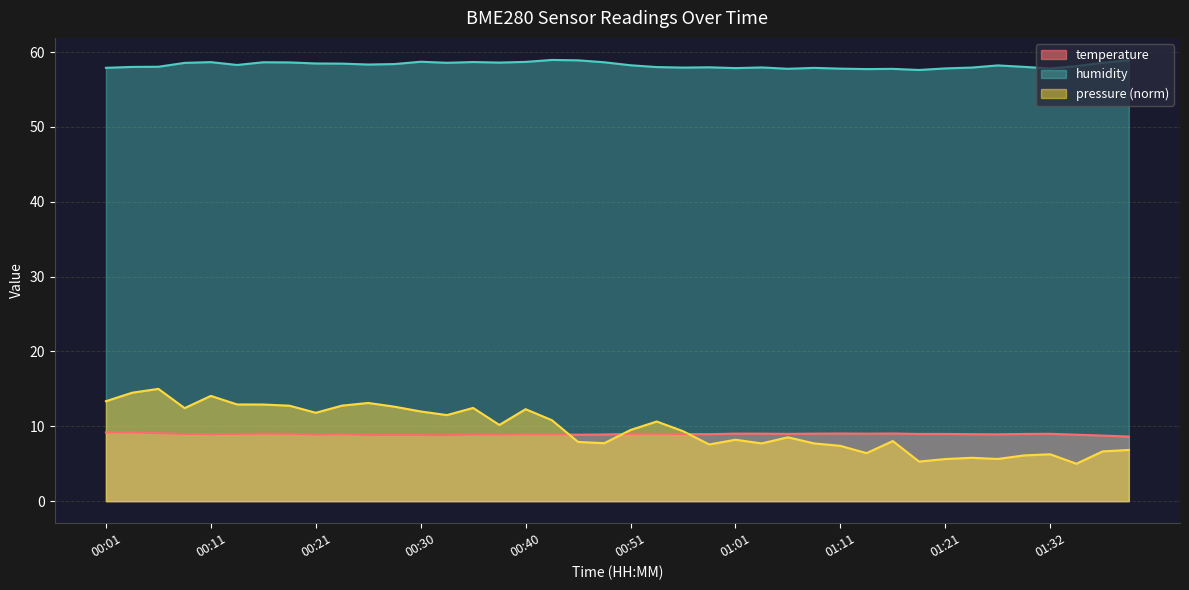

How many lines are shown in the chart?

3